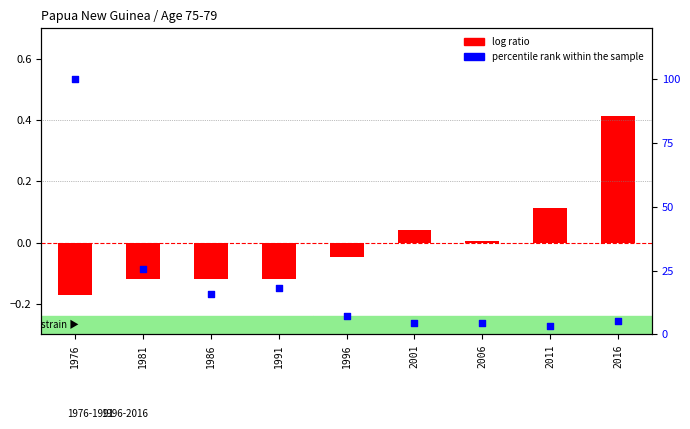

Which series contains the lowest Y value?

log ratio